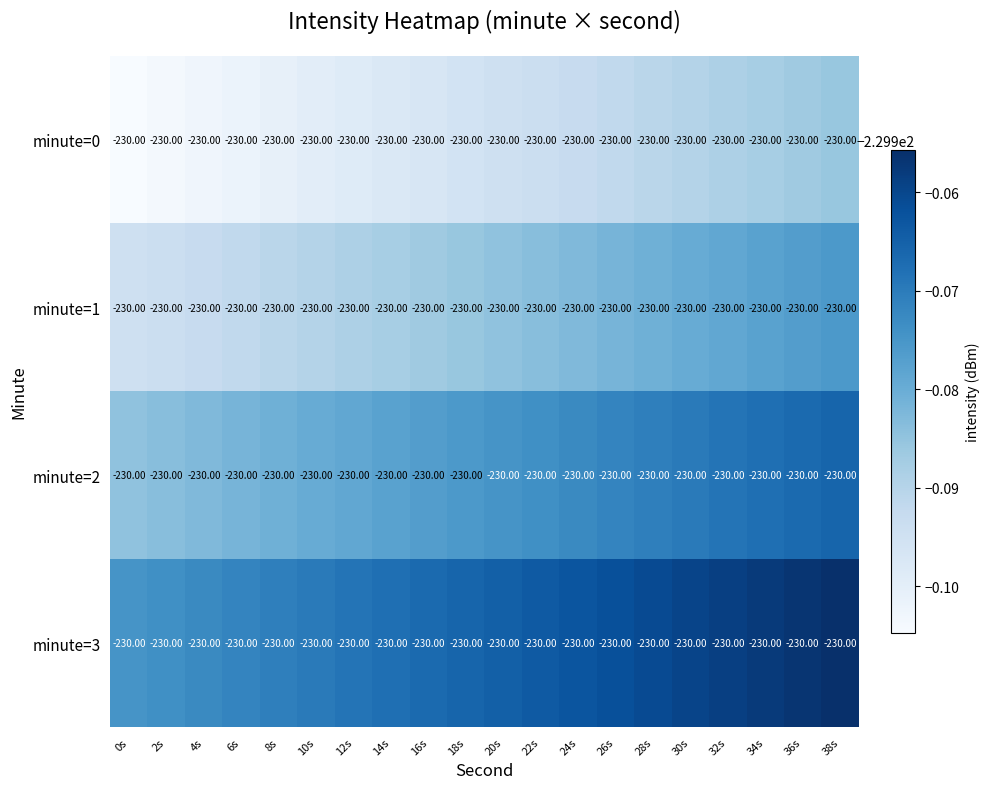

Reading right to left, transcribe all the data shown in this chart.

minute=0: 38s=-230.0	36s=-230.0	34s=-230.0	32s=-230.0	30s=-230.0	28s=-230.0	26s=-230.0	24s=-230.0	22s=-230.0	20s=-230.0	18s=-230.0	16s=-230.0	14s=-230.0	12s=-230.0	10s=-230.0	8s=-230.0	6s=-230.0	4s=-230.0	2s=-230.0	0s=-230.0
minute=1: 38s=-230.0	36s=-230.0	34s=-230.0	32s=-230.0	30s=-230.0	28s=-230.0	26s=-230.0	24s=-230.0	22s=-230.0	20s=-230.0	18s=-230.0	16s=-230.0	14s=-230.0	12s=-230.0	10s=-230.0	8s=-230.0	6s=-230.0	4s=-230.0	2s=-230.0	0s=-230.0
minute=2: 38s=-230.0	36s=-230.0	34s=-230.0	32s=-230.0	30s=-230.0	28s=-230.0	26s=-230.0	24s=-230.0	22s=-230.0	20s=-230.0	18s=-230.0	16s=-230.0	14s=-230.0	12s=-230.0	10s=-230.0	8s=-230.0	6s=-230.0	4s=-230.0	2s=-230.0	0s=-230.0
minute=3: 38s=-230.0	36s=-230.0	34s=-230.0	32s=-230.0	30s=-230.0	28s=-230.0	26s=-230.0	24s=-230.0	22s=-230.0	20s=-230.0	18s=-230.0	16s=-230.0	14s=-230.0	12s=-230.0	10s=-230.0	8s=-230.0	6s=-230.0	4s=-230.0	2s=-230.0	0s=-230.0